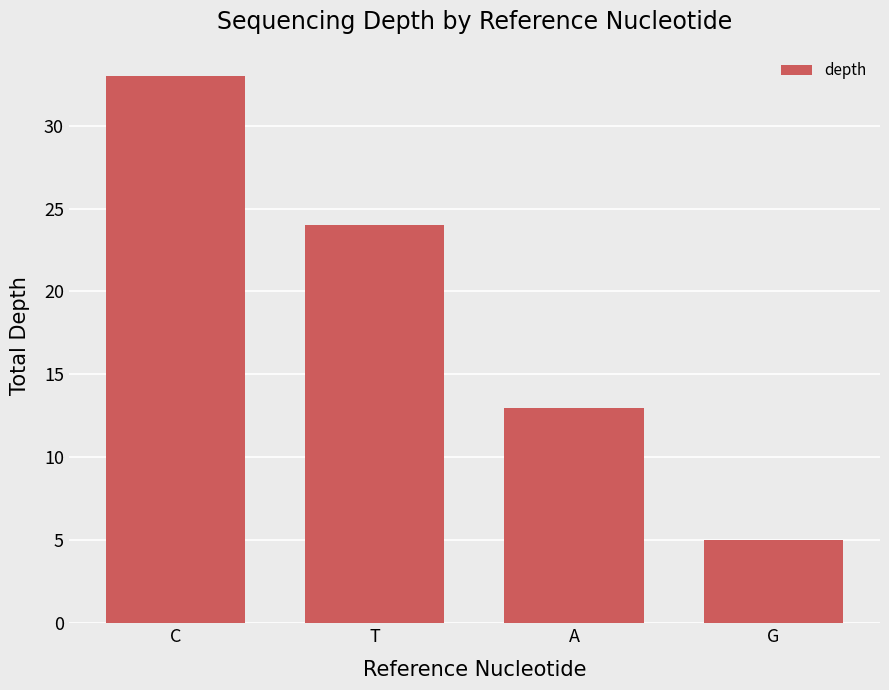

Count the number of categories in the chart.

4